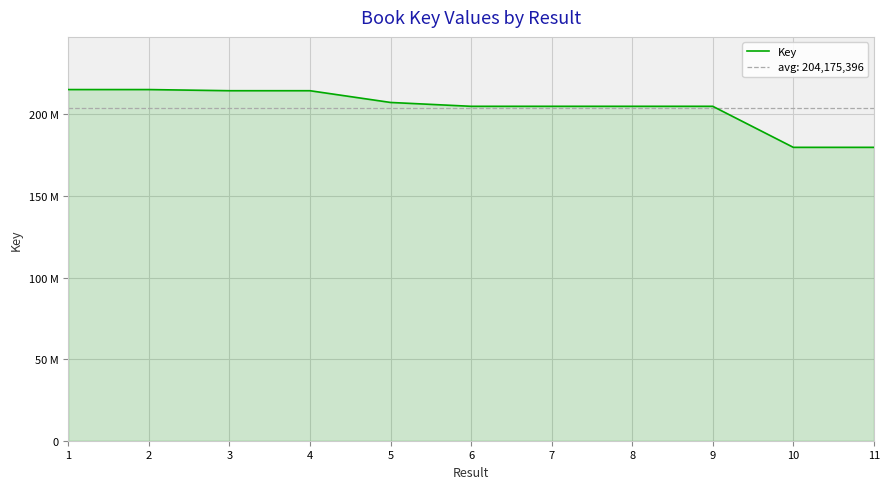

What is the change in value from 6 to 10?

-25143492